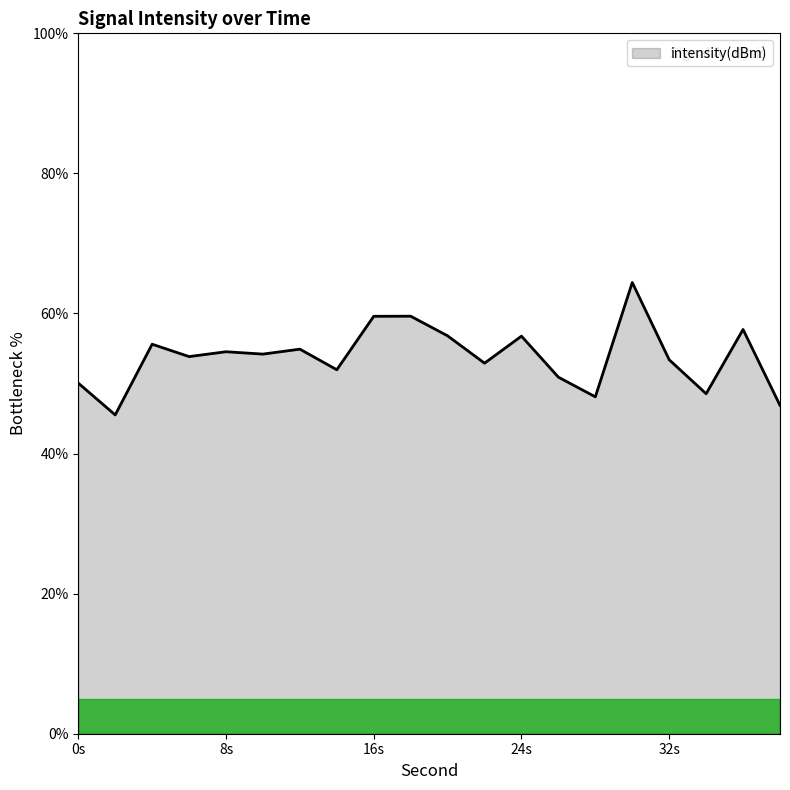

What is the greatest value displayed?

64.4